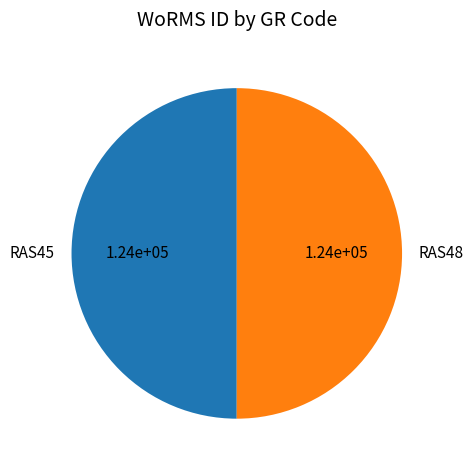

The RAS48 slice represents 59% of the pie. True or false?

False